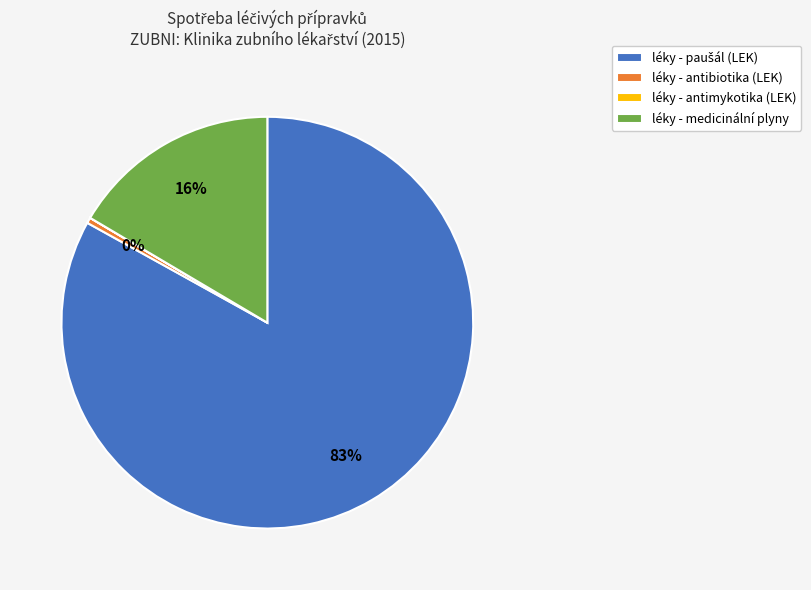

Is there a majority slice in this chart?

Yes